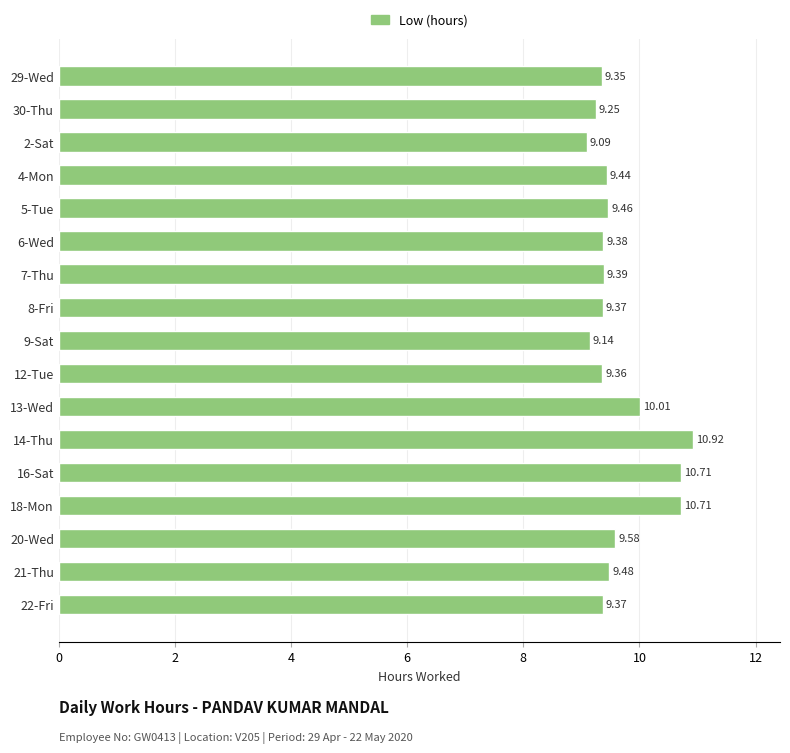

Between 12-Tue and 22-Fri, which is larger?

22-Fri